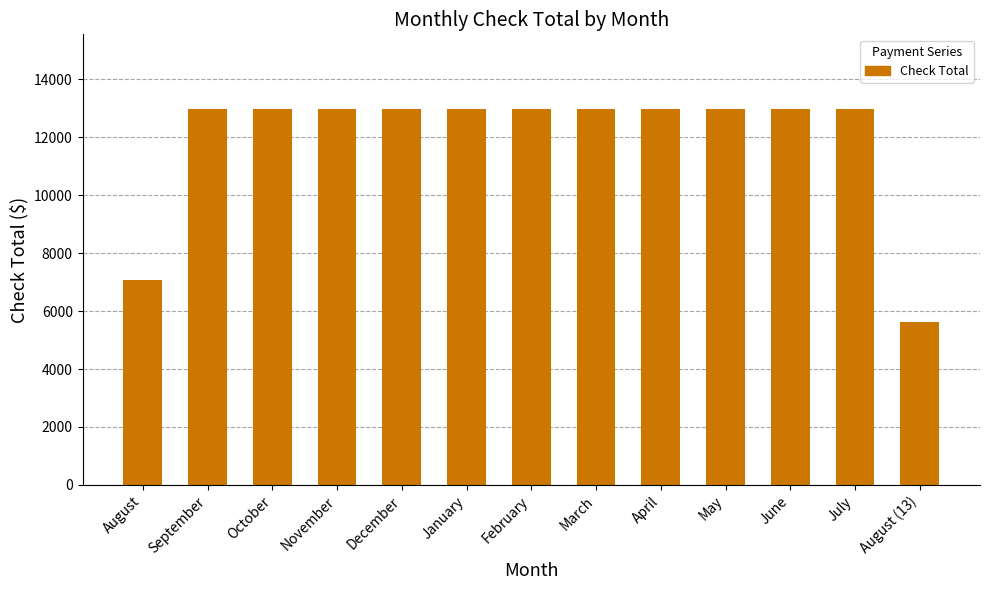

What is the smallest value displayed?

5632.8